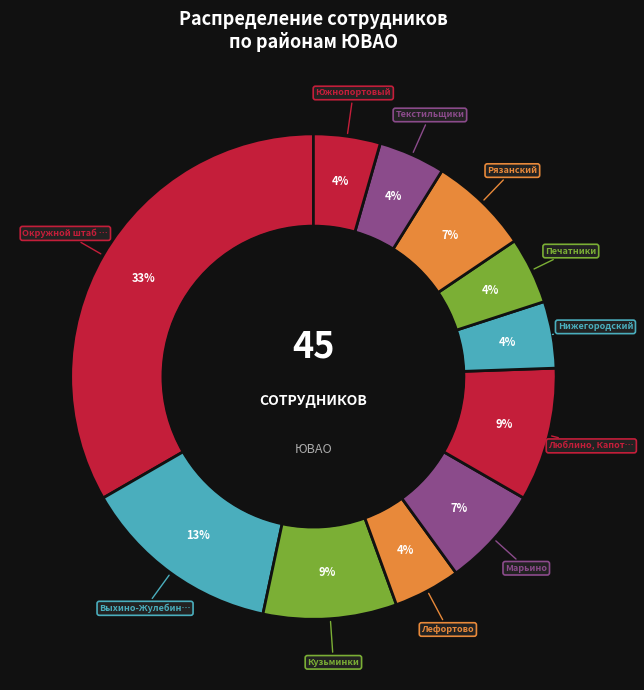

How many segments does this pie chart have?

11